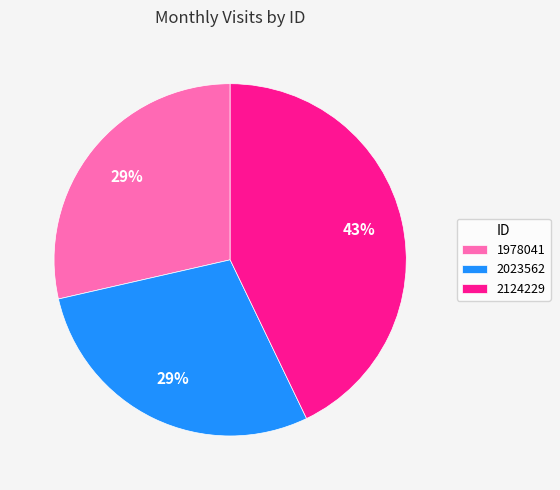

What is the largest slice in the pie chart?

2124229